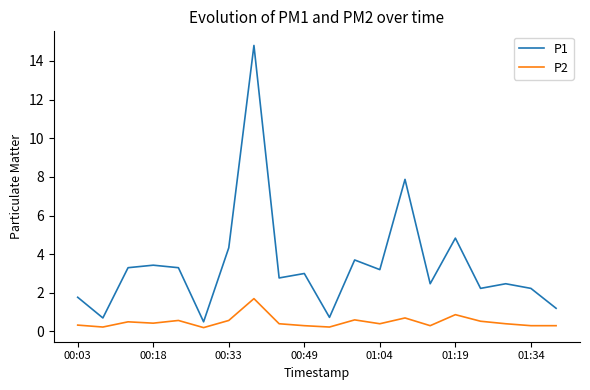

Which series has the largest total across all categories?

P1